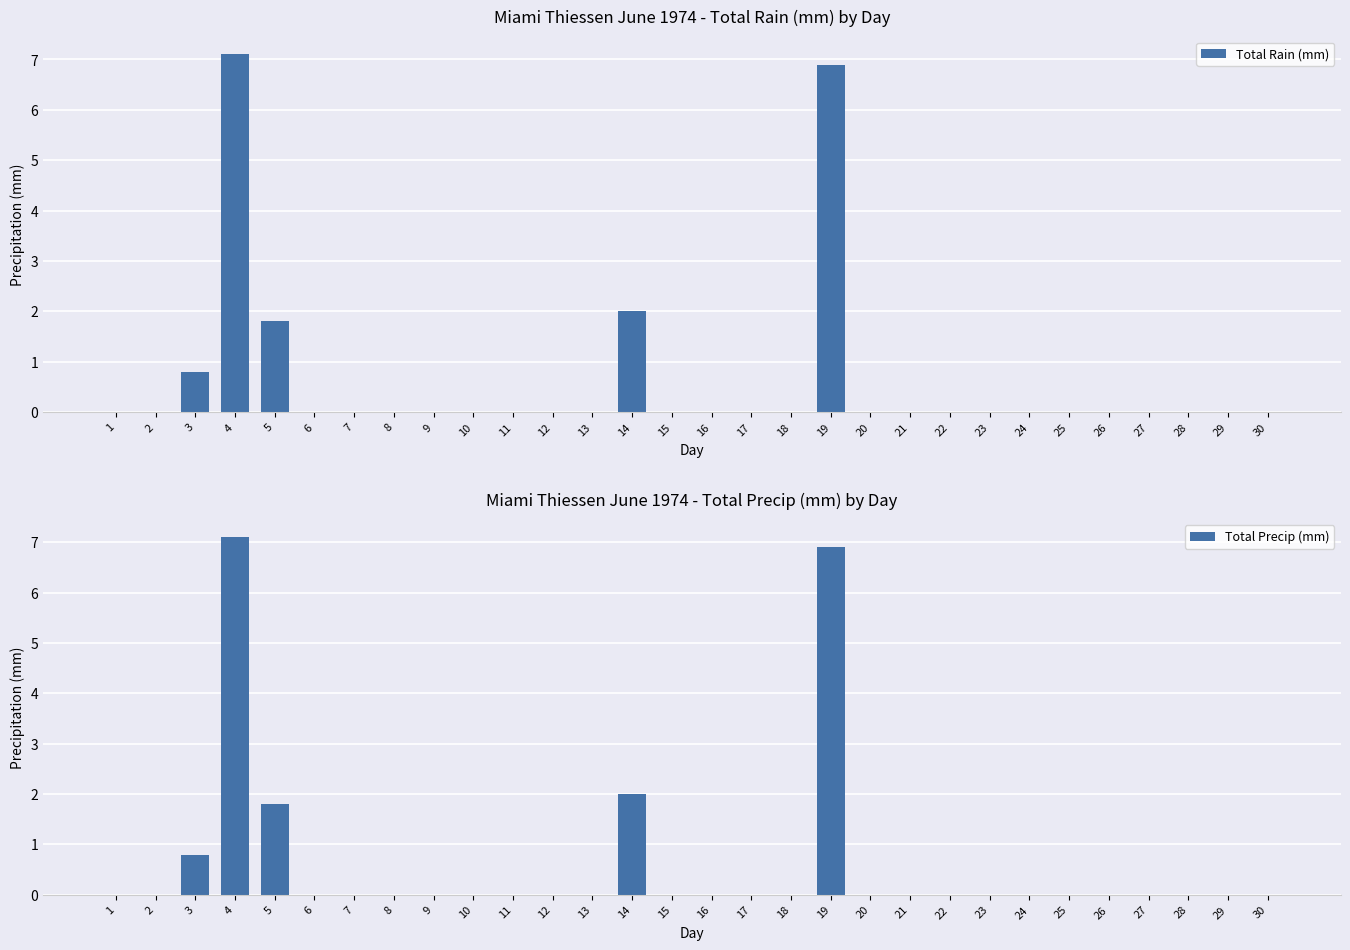

Which series has the largest range (max minus min)?

Total Rain (mm)